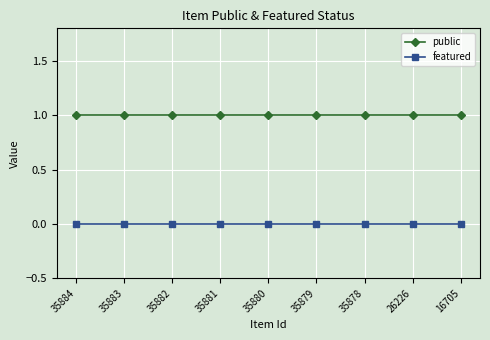

Rank the series by their maximum value, from highest to lowest.

public, featured